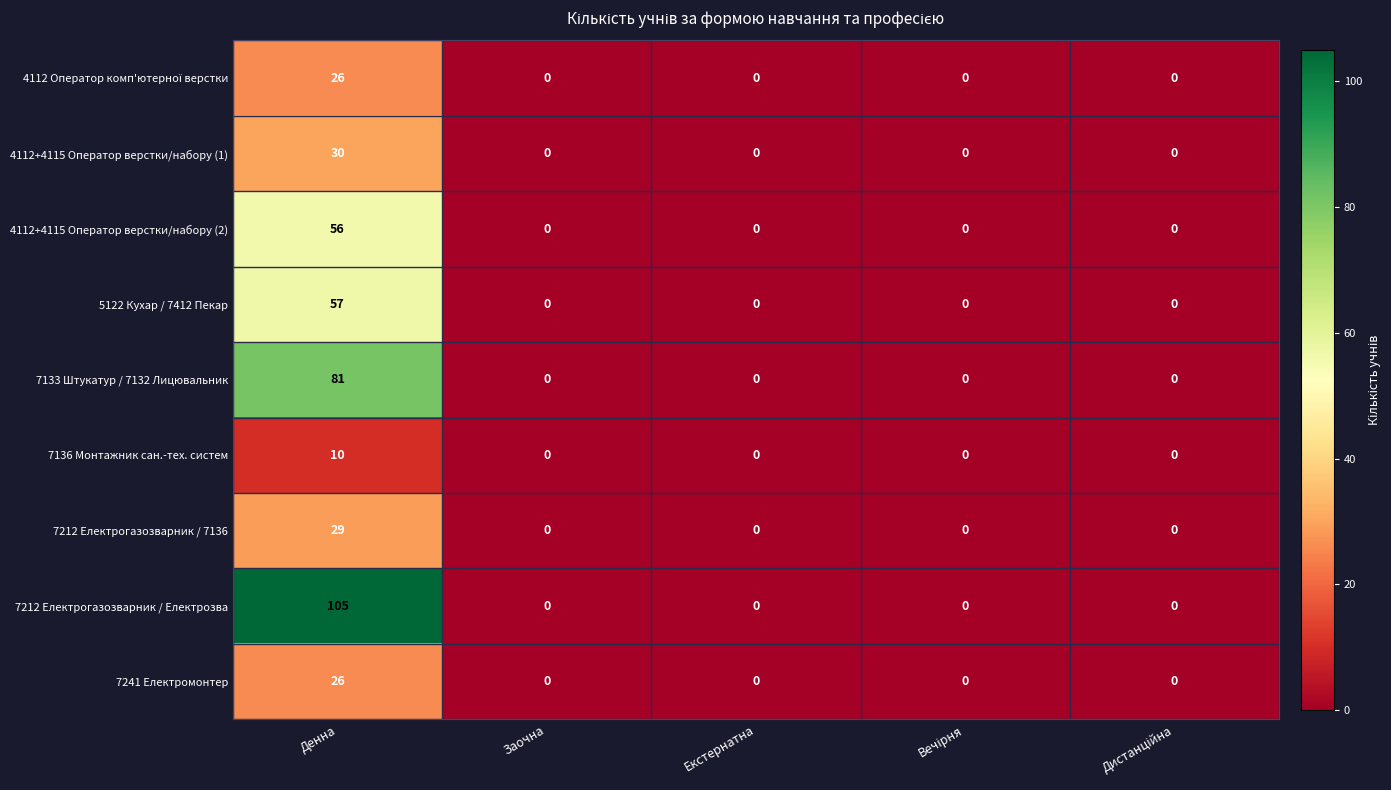

Which series has the largest range (max minus min)?

7212 Електрогазозварник / Електрозва